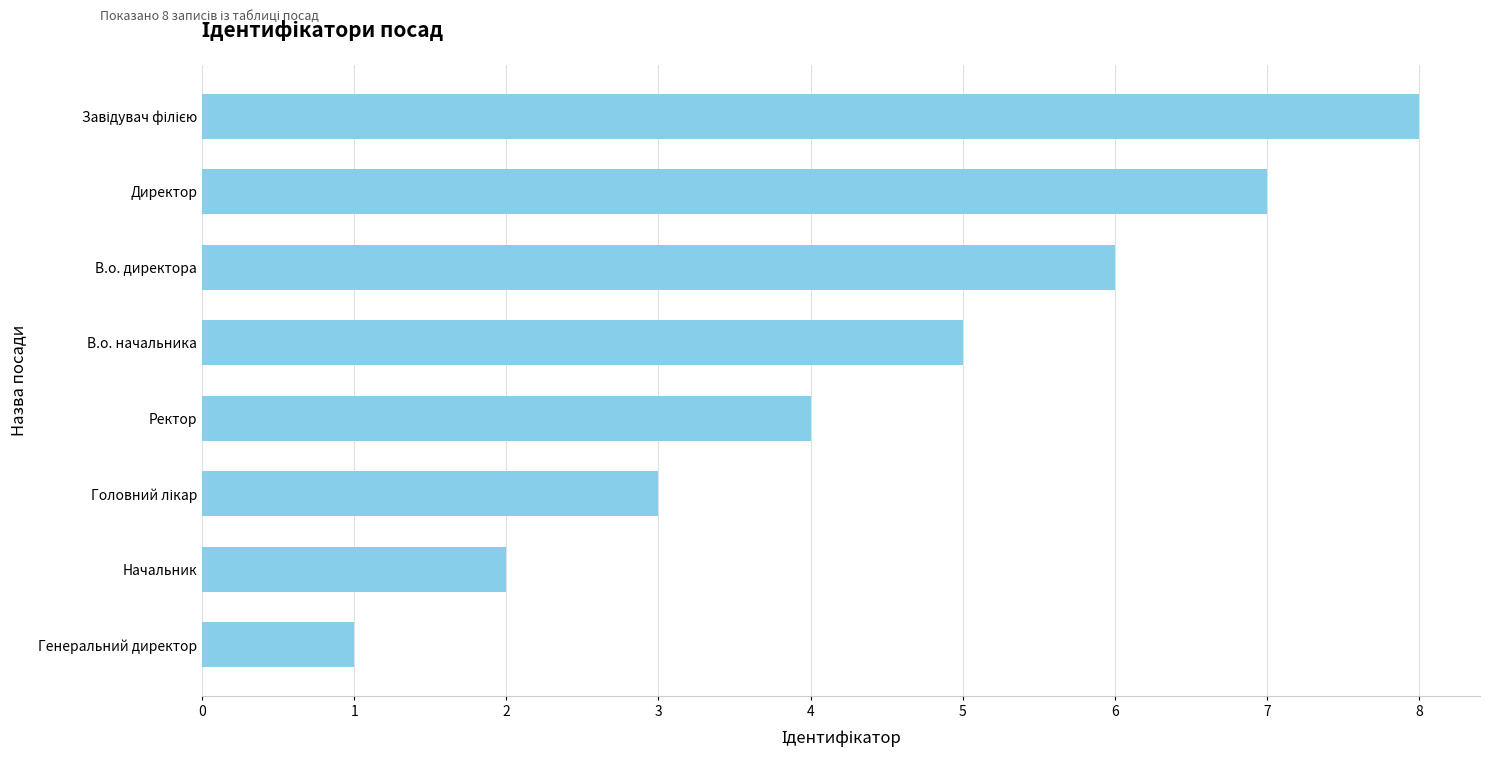

Read the value at В.о. директора.

6